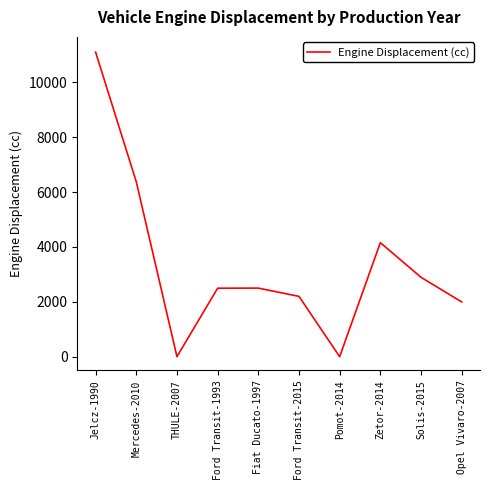

At which category does the chart reach its peak across all series?

Jelcz-1990